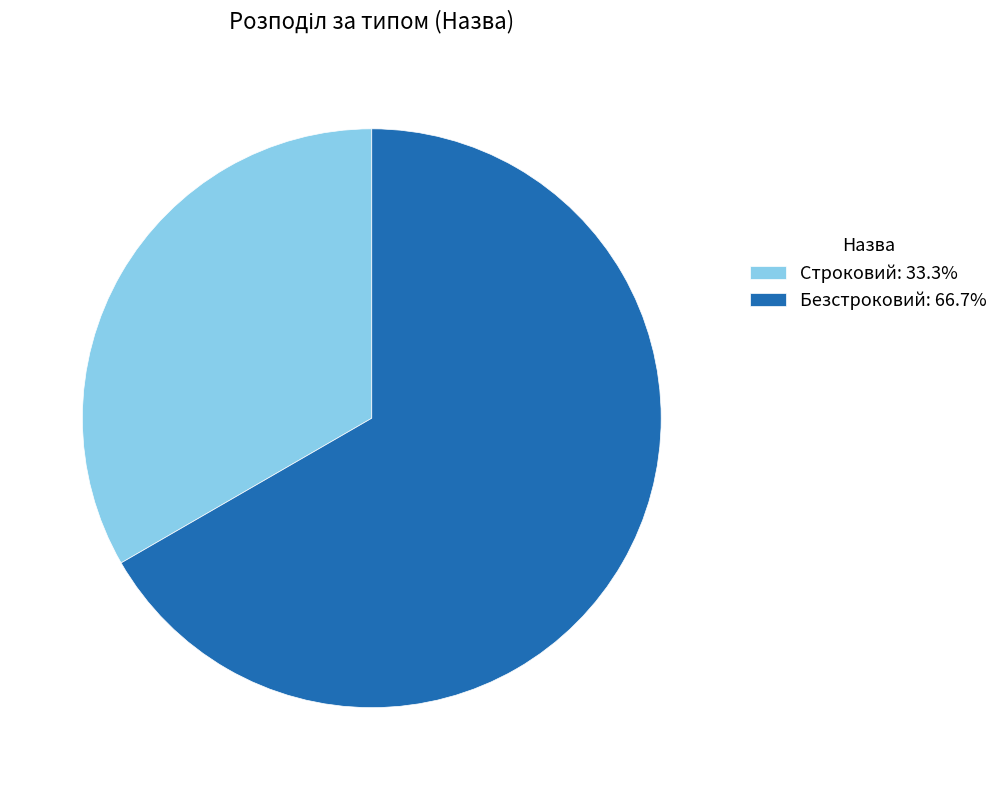

Does any single category account for the majority?

Yes